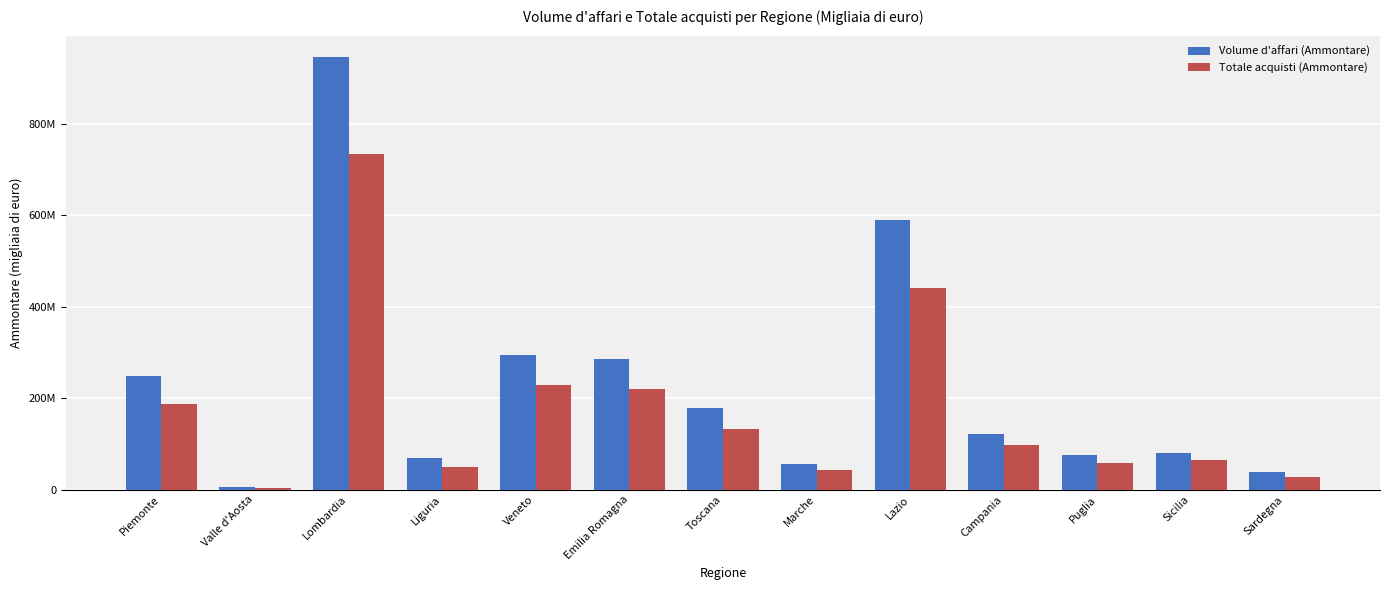

Rank the series by their average value, from highest to lowest.

Volume d'affari (Ammontare), Totale acquisti (Ammontare)